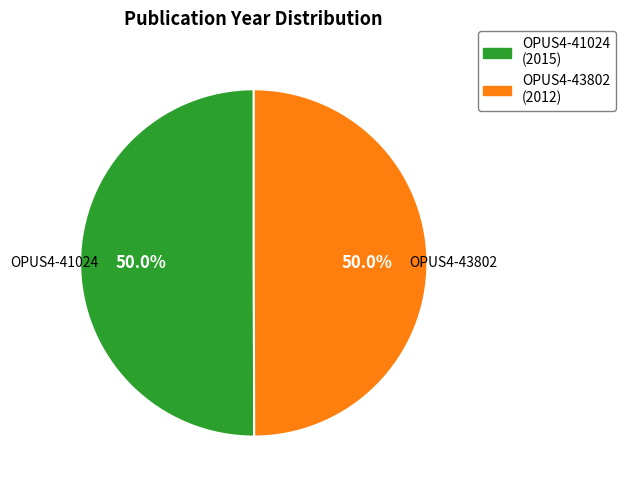

Combined, do OPUS4-41024 and OPUS4-43802 account for over 50%?

Yes